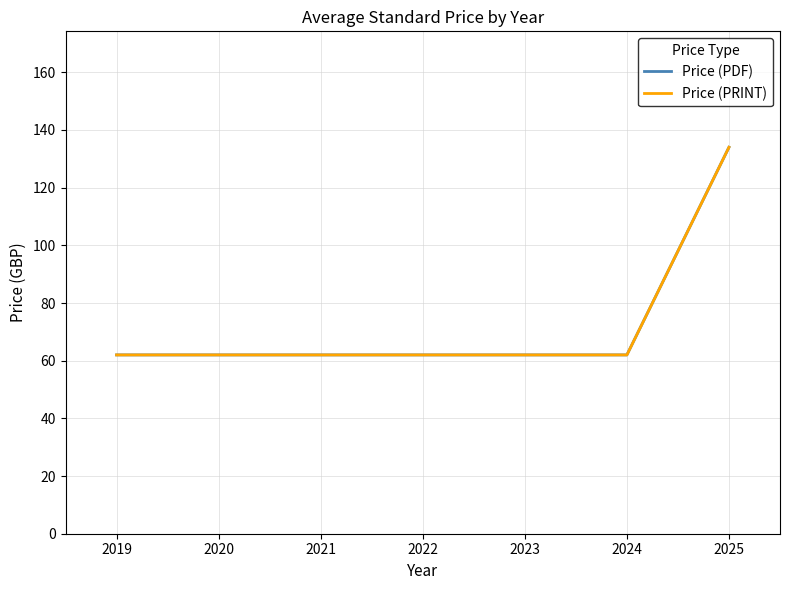

What is the average value of the Price (PDF) series?

72